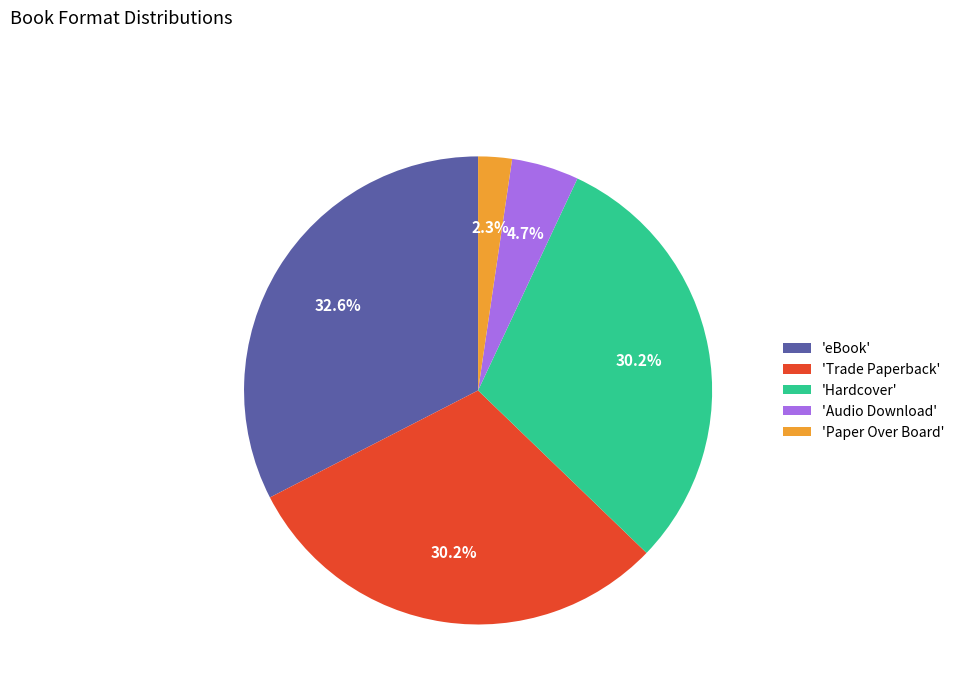

To the nearest percent, what is the difference between the largest and smallest slice percentages?

30%